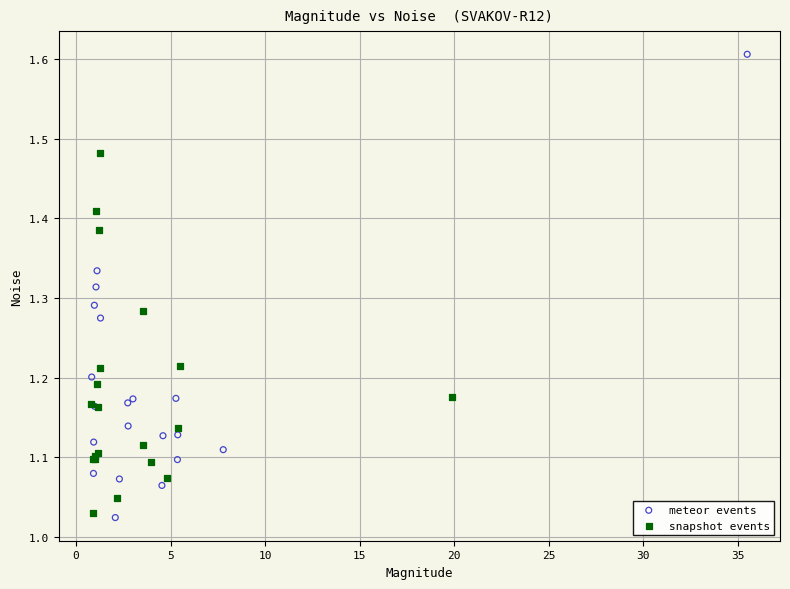

Which series contains the lowest Y value?

meteor events